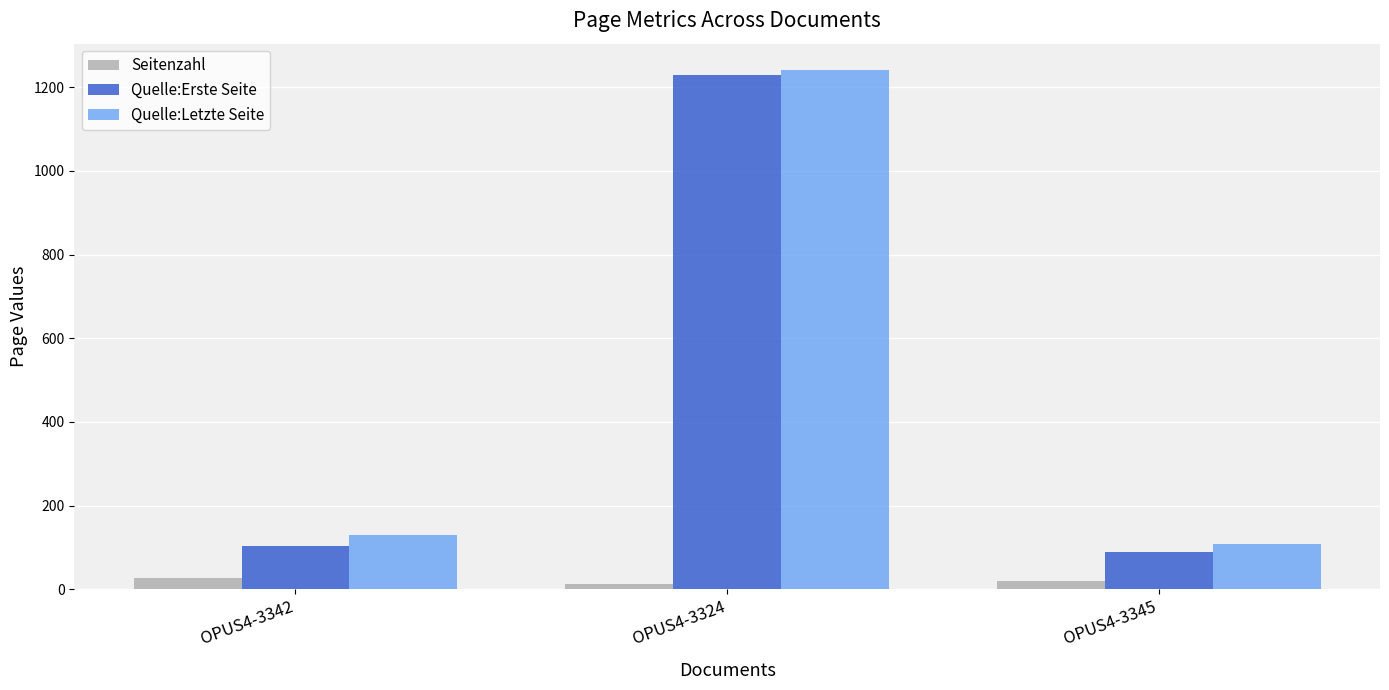

True or false: Seitenzahl has a value of 12 at OPUS4-3324.

True